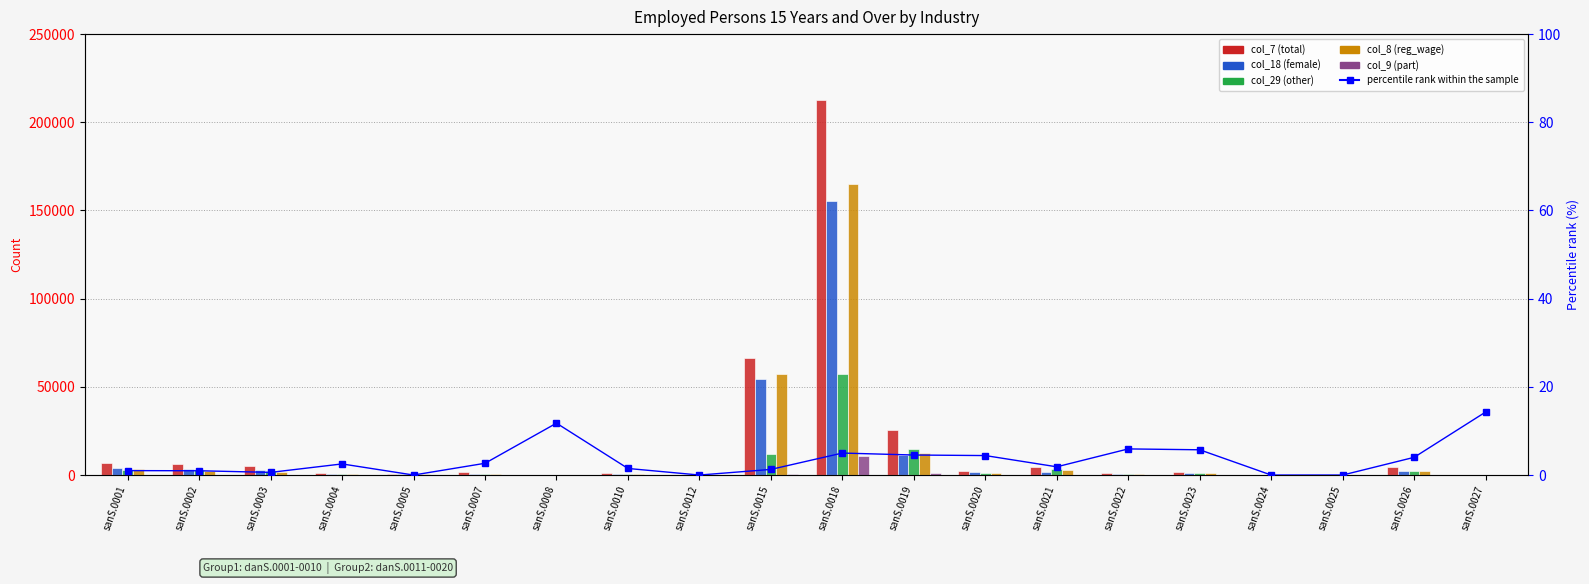

Rank the categories by col_7 (total) value from lowest to highest.

sanS.0024, sanS.0027, sanS.0012, sanS.0008, sanS.0025, sanS.0005, sanS.0004, sanS.0010, sanS.0022, sanS.0007, sanS.0023, sanS.0020, sanS.0026, sanS.0021, sanS.0003, sanS.0002, sanS.0001, sanS.0019, sanS.0015, sanS.0018